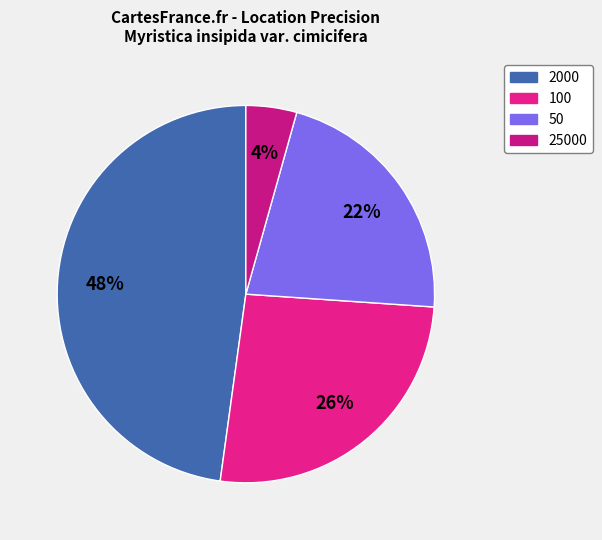

To the nearest percent, what percentage of the pie is 100?

26%